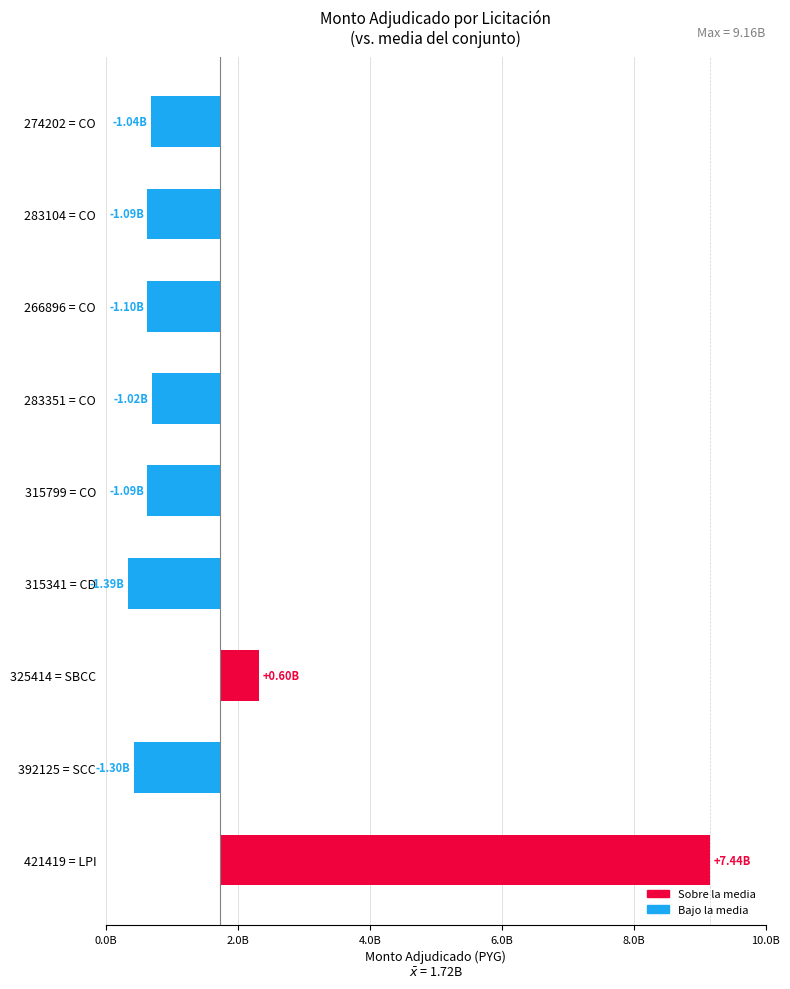

List the labels in order of value, largest first.

421419 = LPI, 325414 = SBCC, 283351 = CO, 274202 = CO, 283104 = CO, 315799 = CO, 266896 = CO, 392125 = SCC, 315341 = CD